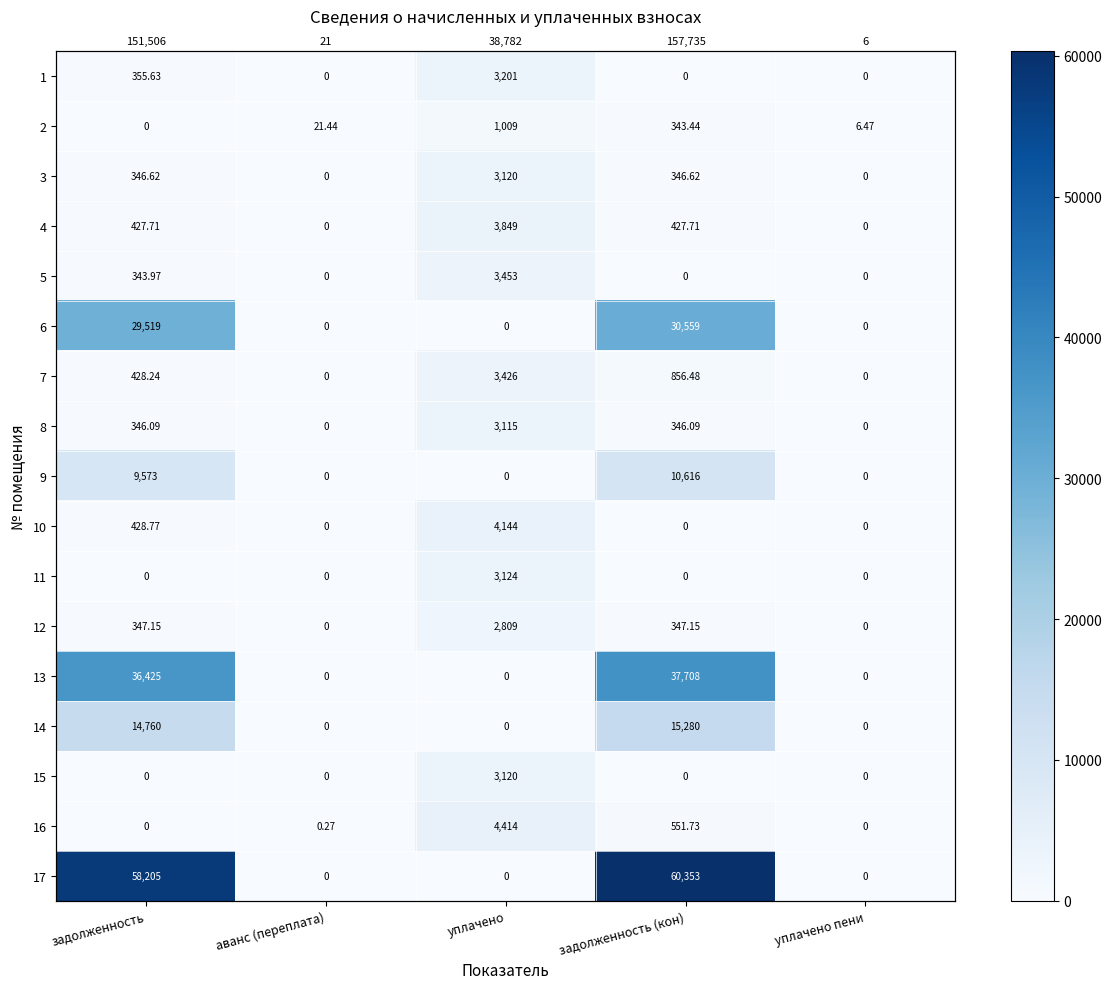

List the series in order of their peak value, lowest first.

2, 12, 8, 3, 15, 11, 1, 7, 5, 4, 10, 16, 9, 14, 6, 13, 17